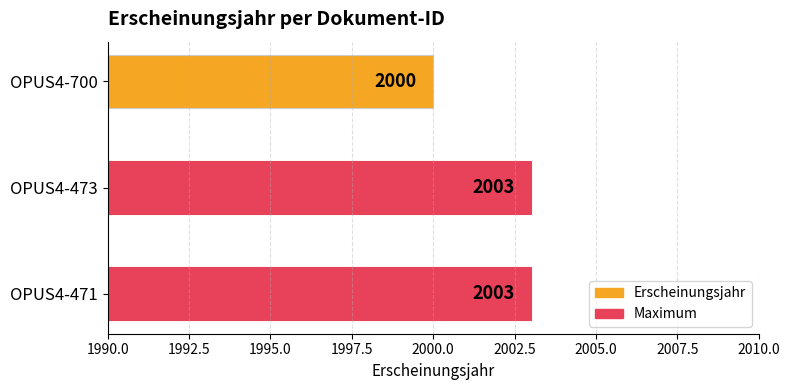

What is the sum of all values?

6006